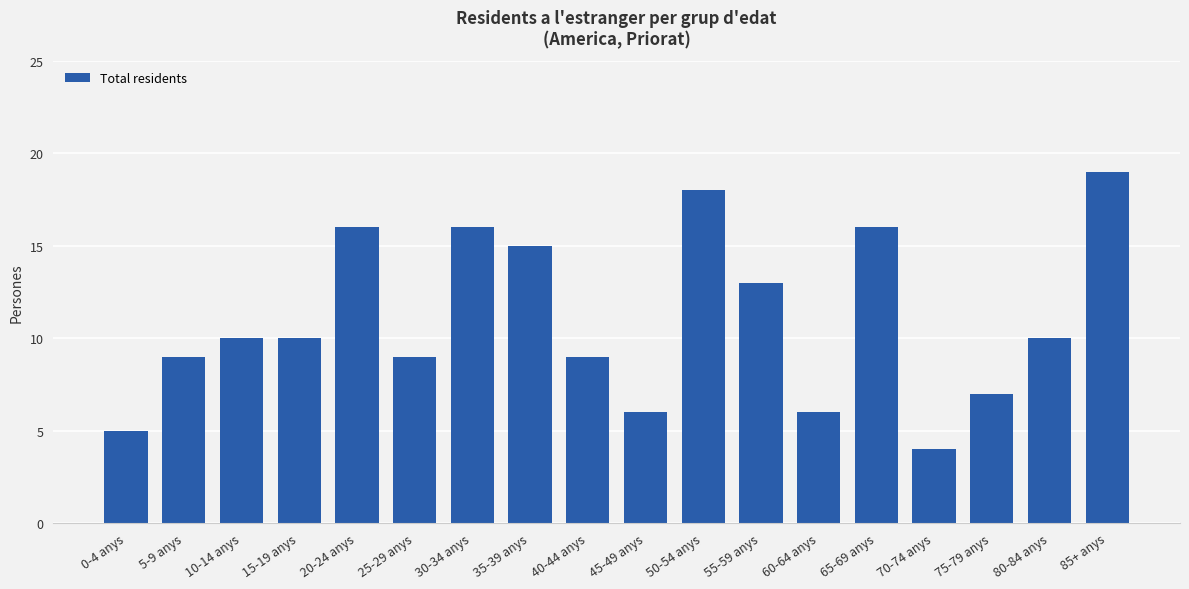

What is the label of the 13th bar from the left?

60-64 anys